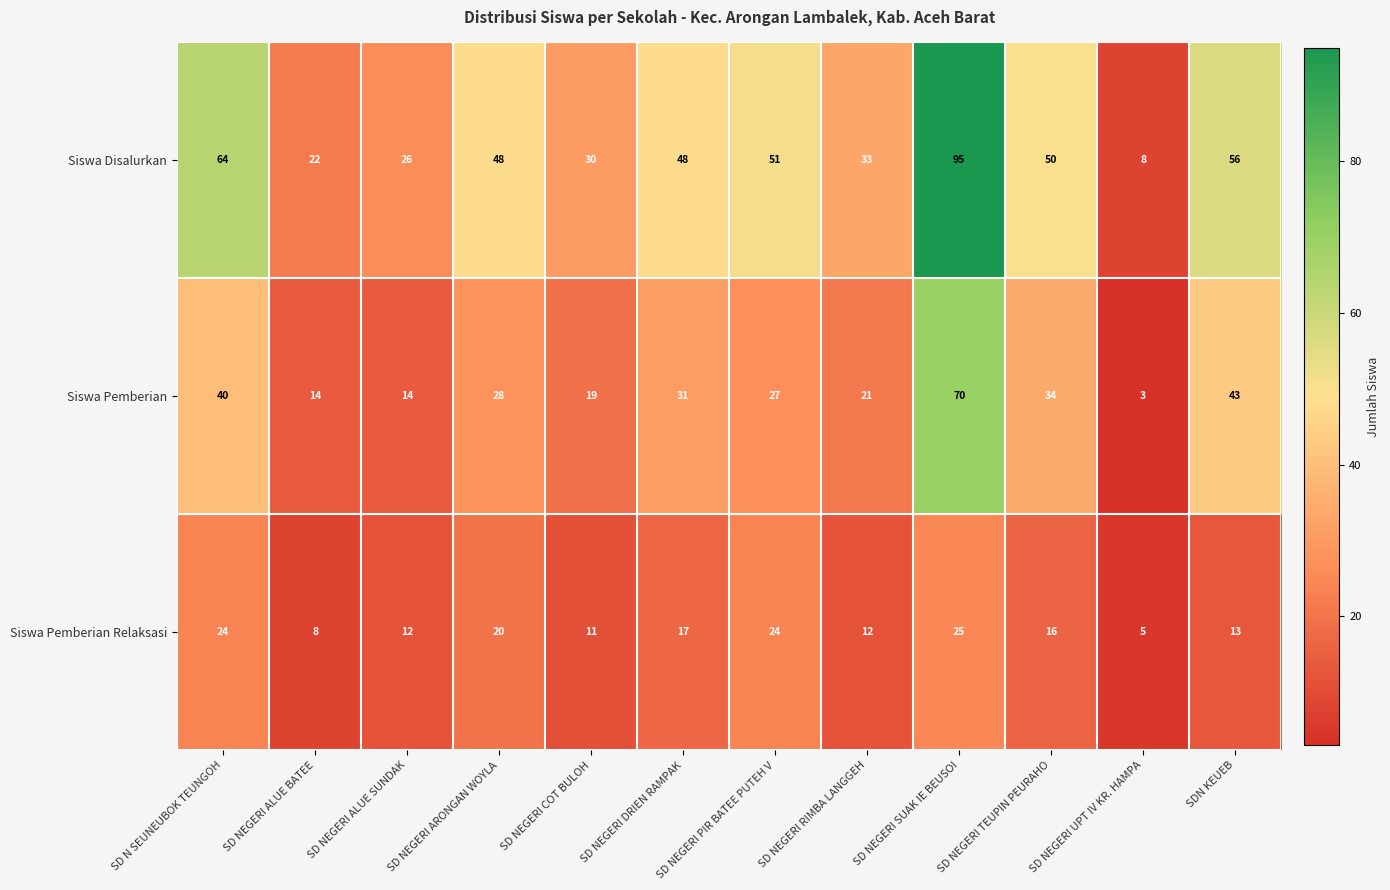

At which category is the sum across all series the highest?

SD NEGERI SUAK IE BEUSOI